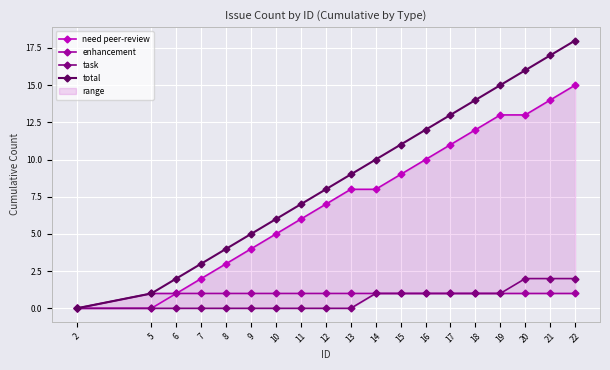

What is the difference between the highest and lowest values at 8?

4